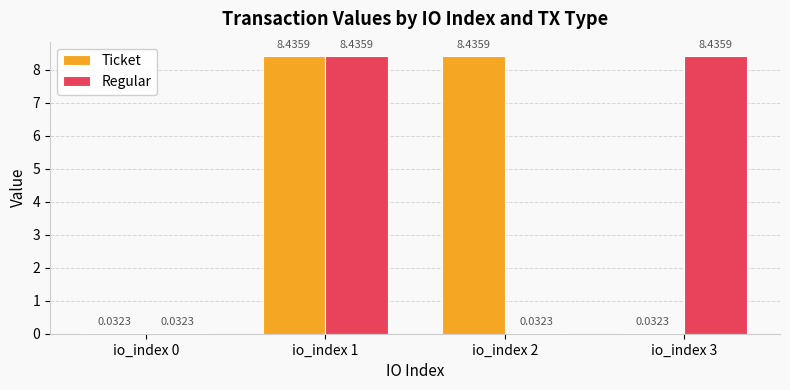

What is the spread (max minus min) of values at io_index 3?

8.4